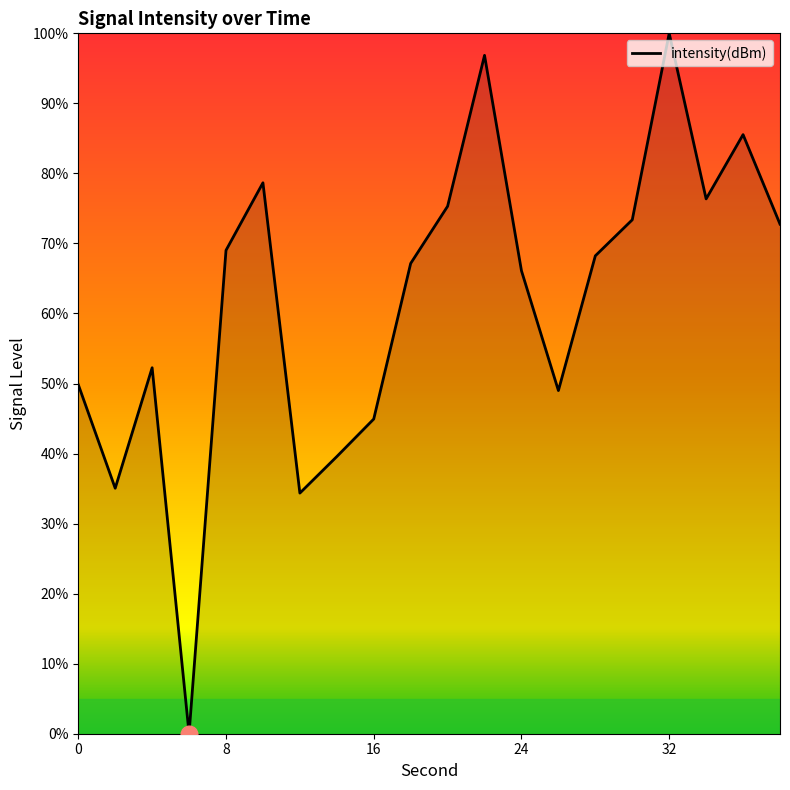

What is the greatest value displayed?

100.0